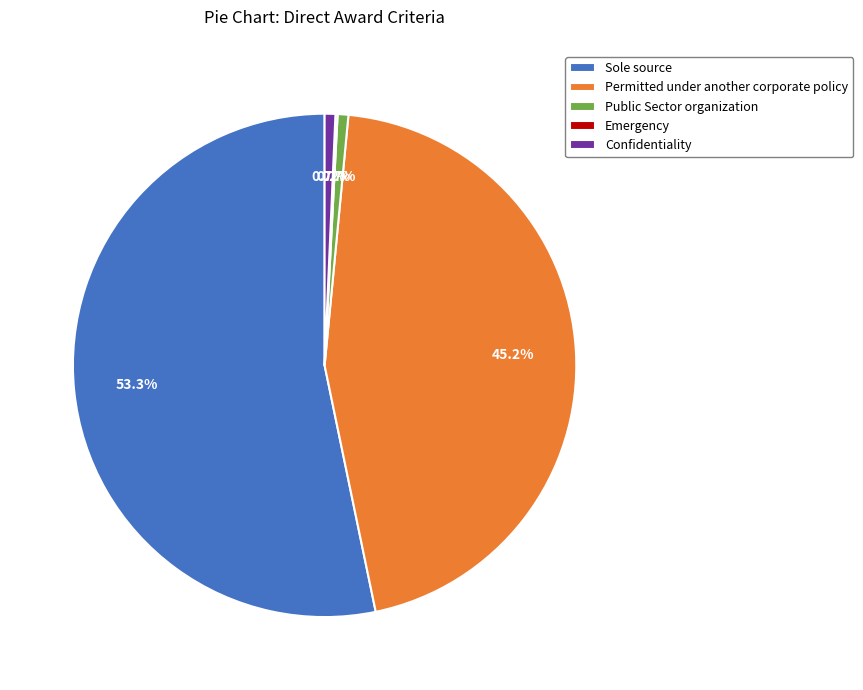

What portion of the pie excludes Confidentiality?

99.3%